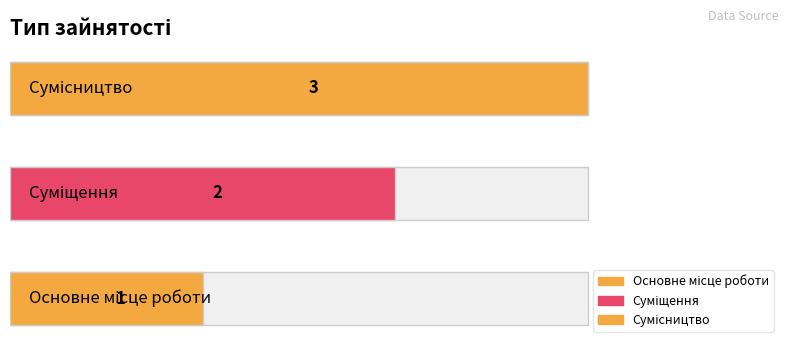

Is it true that the value at Основне місце роботи is 1?

True